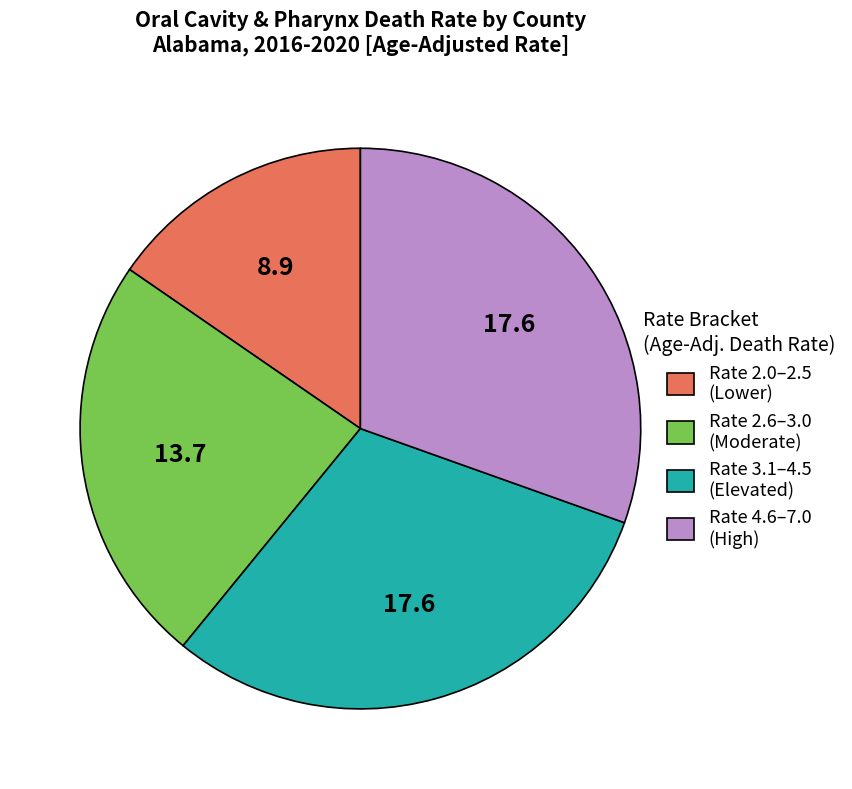

Count the number of slices in the pie.

4